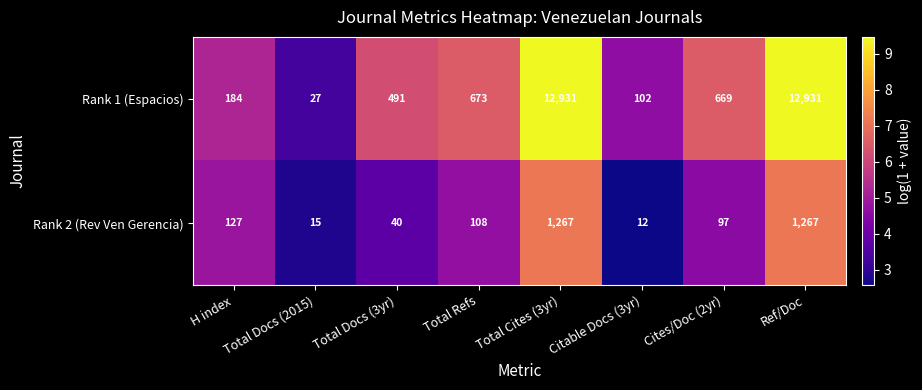

The value of Rank 1 (Espacios) at Cites/Doc (2yr) is 669. True or false?

True